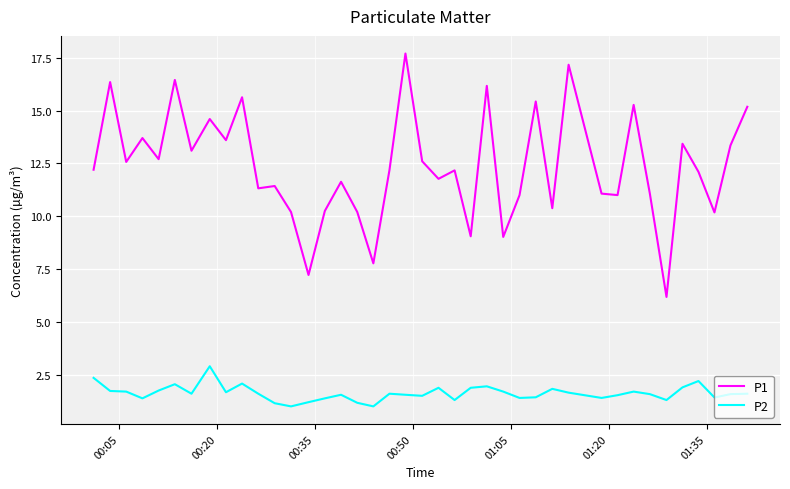

True or false: P2 and P1 cross at least once.

False